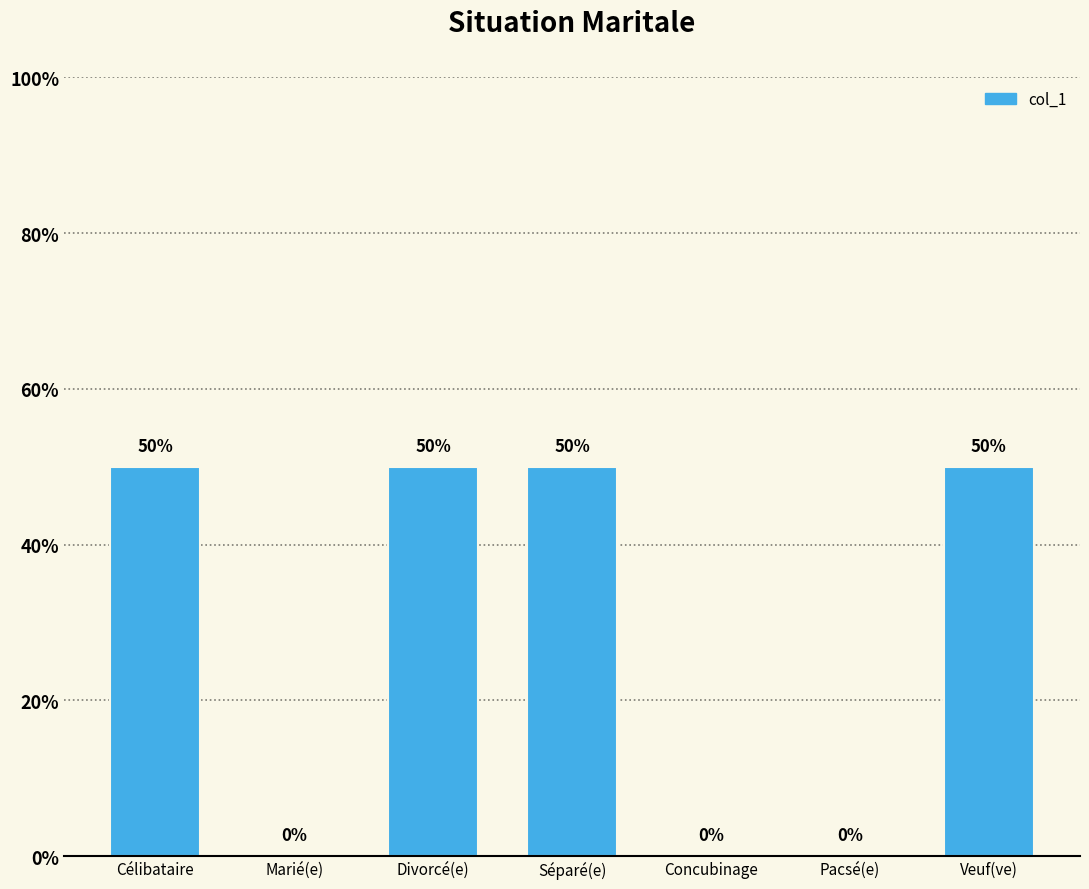

At which category does the chart reach its minimum across all series?

Marié(e)